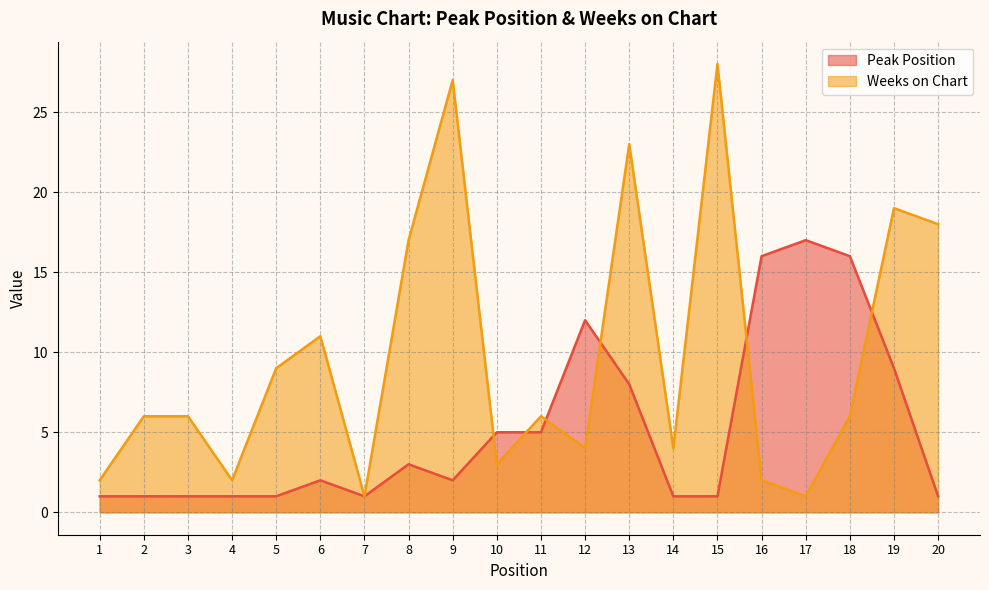

How many data points in Peak Position are above 2?

9